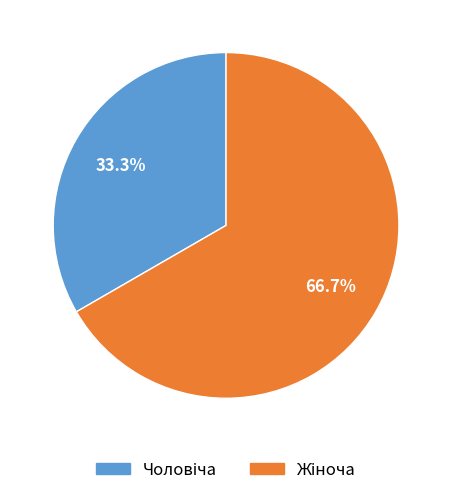

Does any single category account for the majority?

Yes